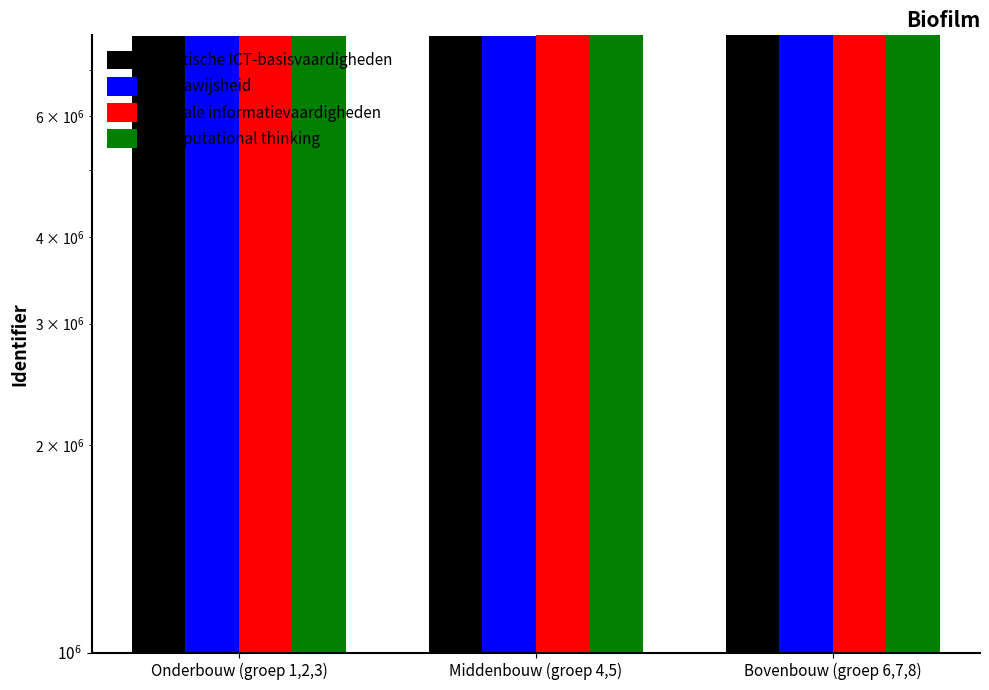

Reading right to left, extract all data points from this chart.

Praktische ICT-basisvaardigheden: 7846798	7837860	7829560
Mediawijsheid: 7846791	7837872	7829562
Digitale informatievaardigheden: 7846784	7846750	7829578
Computational thinking: 7846777	7846762	7829569